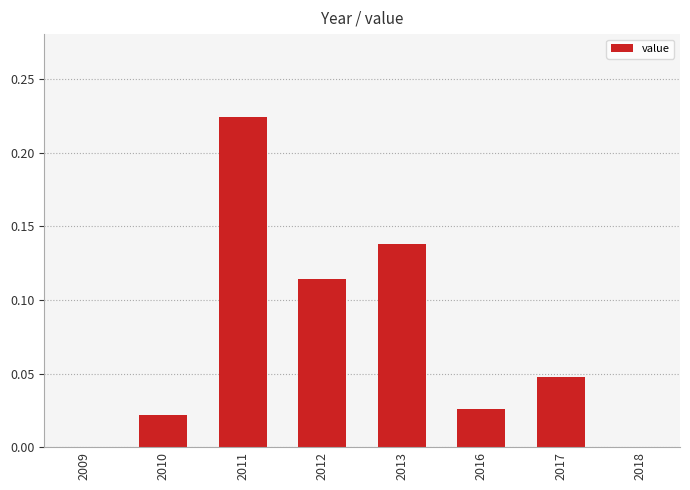

Which label corresponds to the largest value in the chart?

2011